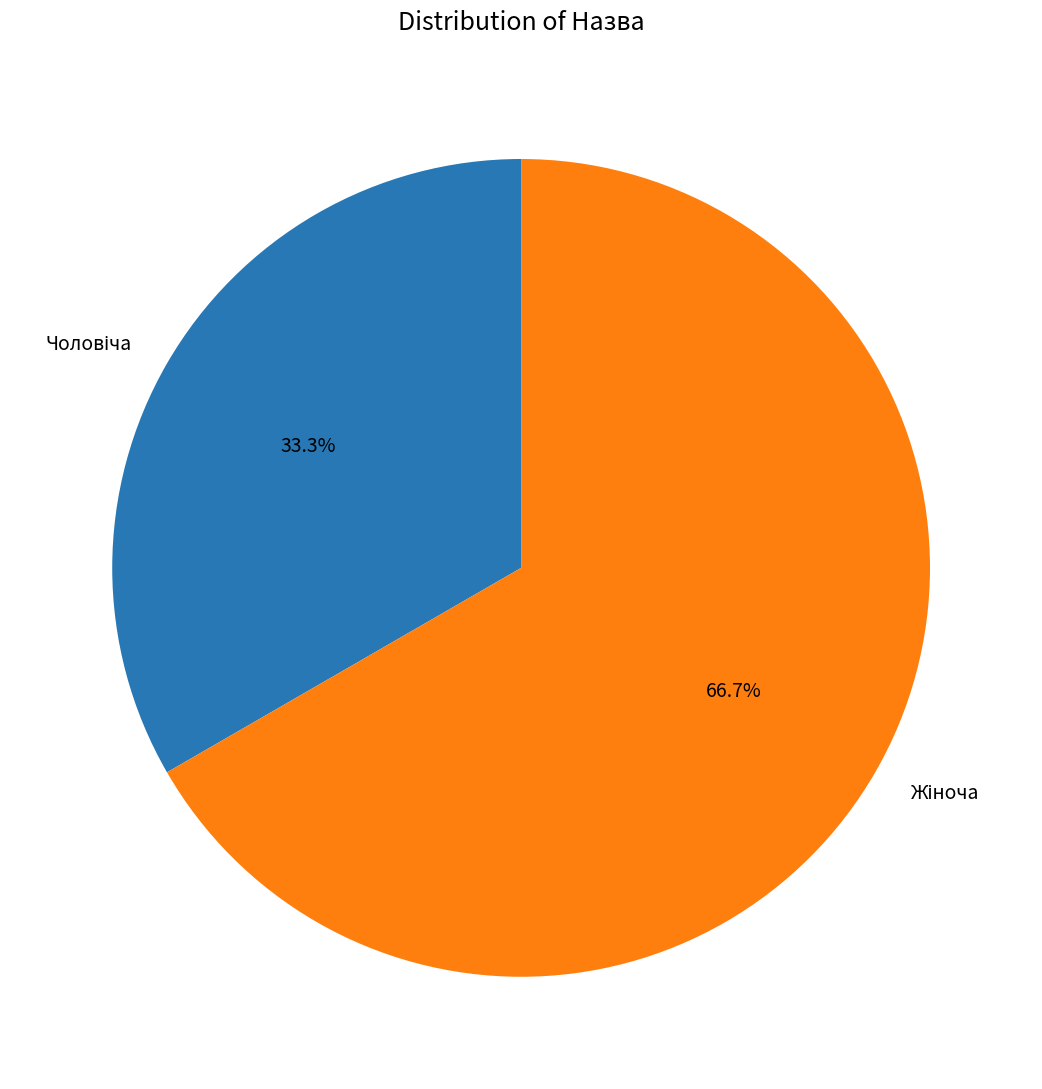

Is there a majority slice in this chart?

Yes